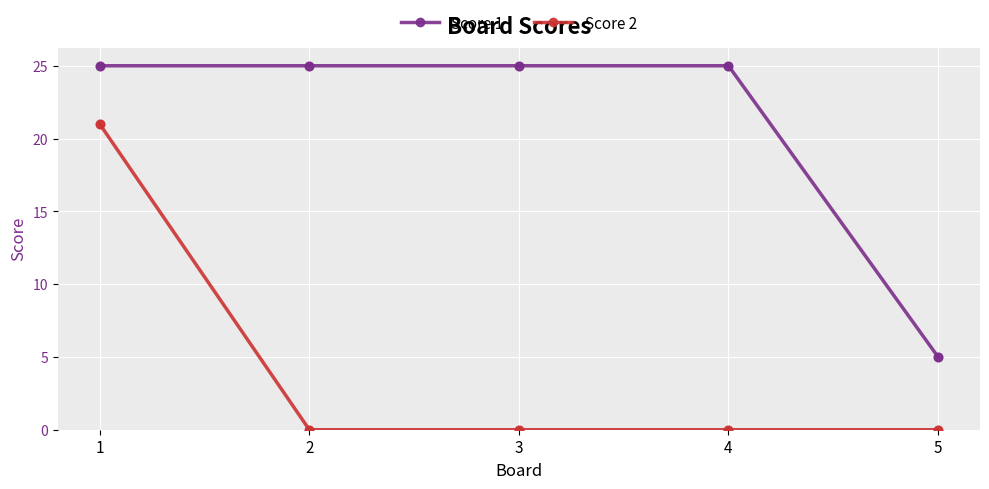

Which series has the largest total across all categories?

Score 1